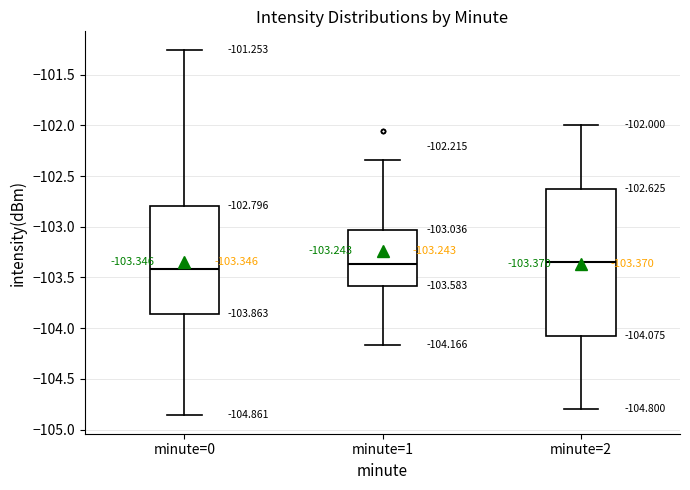

Comparing the boxes themselves (not the whiskers), which one is the tallest?

minute=2